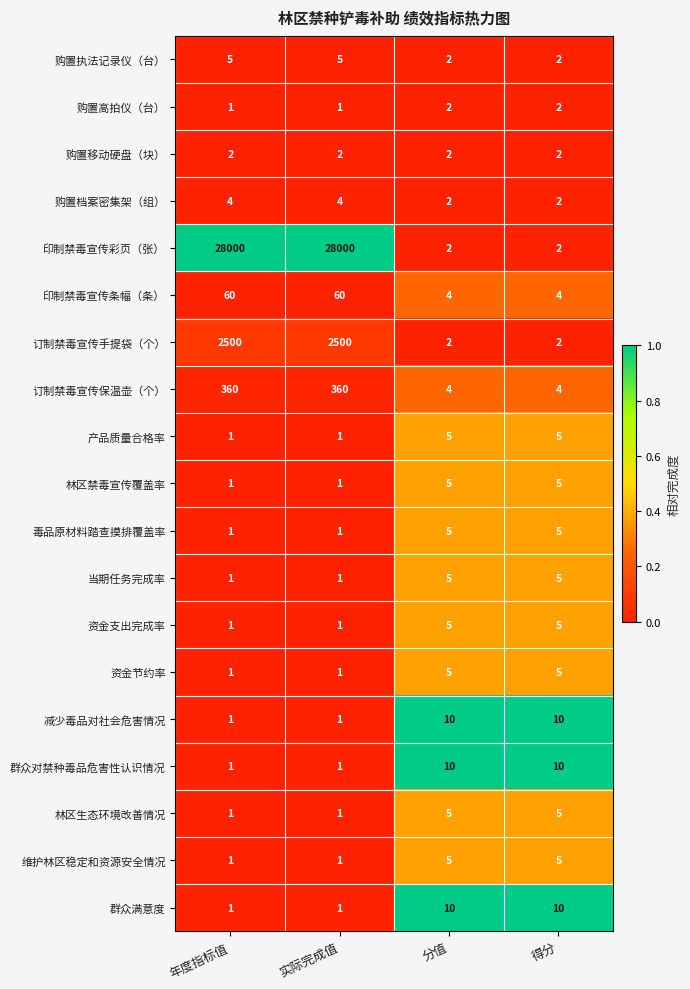

What is the highest value of the 减少毒品对社会危害情况 series?

10